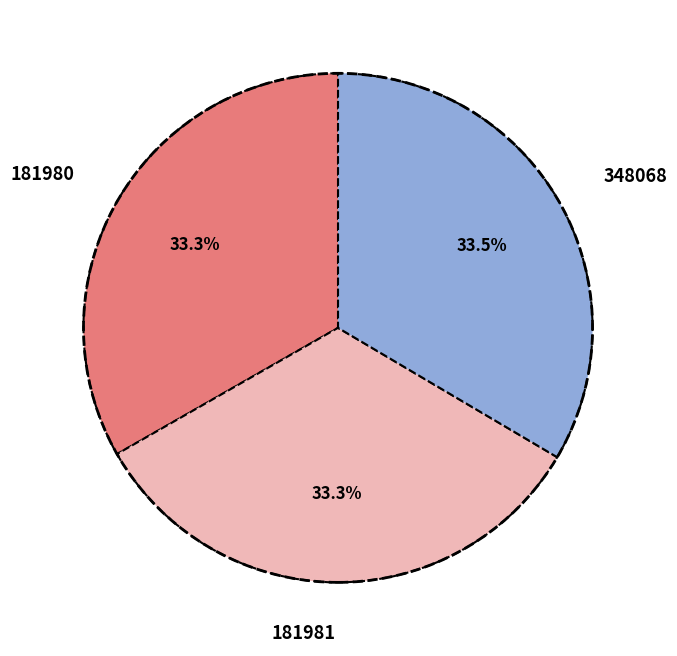

How much of the chart is everything except 348068?

66.5%